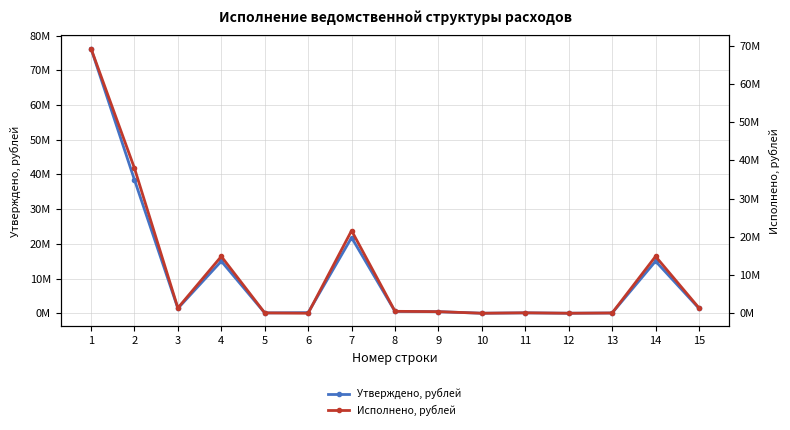

What is the difference between the second highest and minimum values in the Исполнено, рублей series?

37977073.6